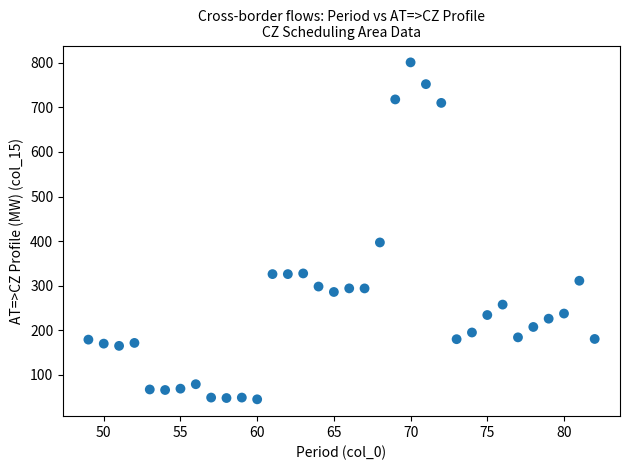

What is the range of Y values (max minus min)?

755.9